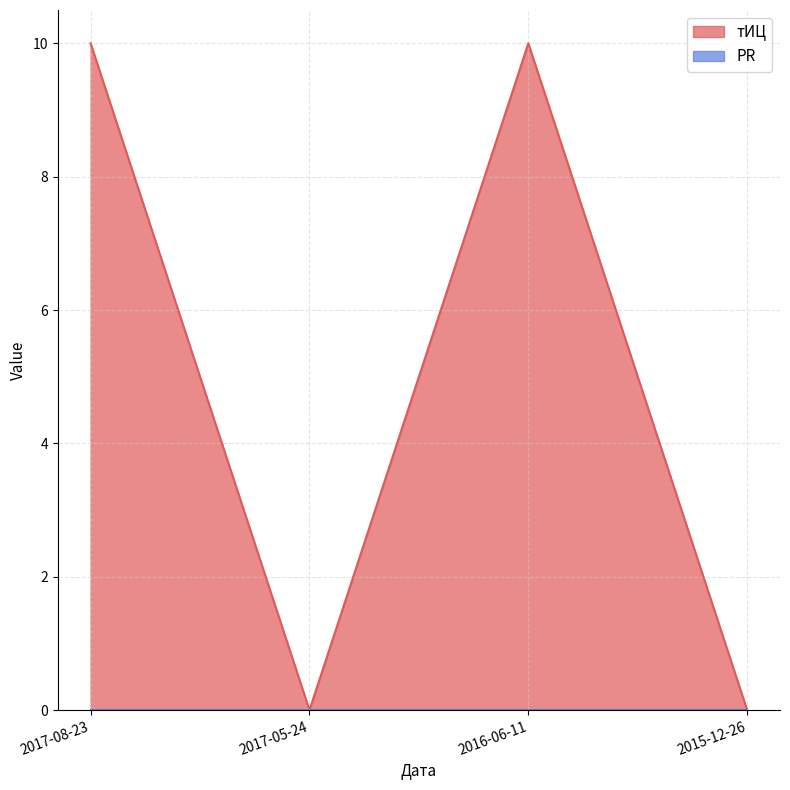

Which has a higher value, 2017-05-24 or 2015-12-26?

2017-05-24